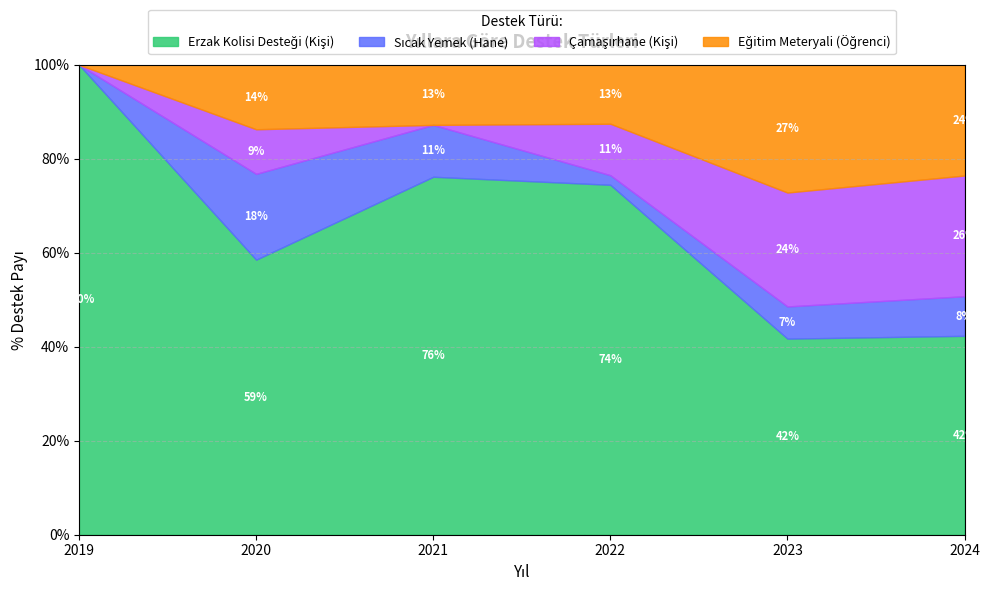

What is the spread (max minus min) of values at 2021?

6500